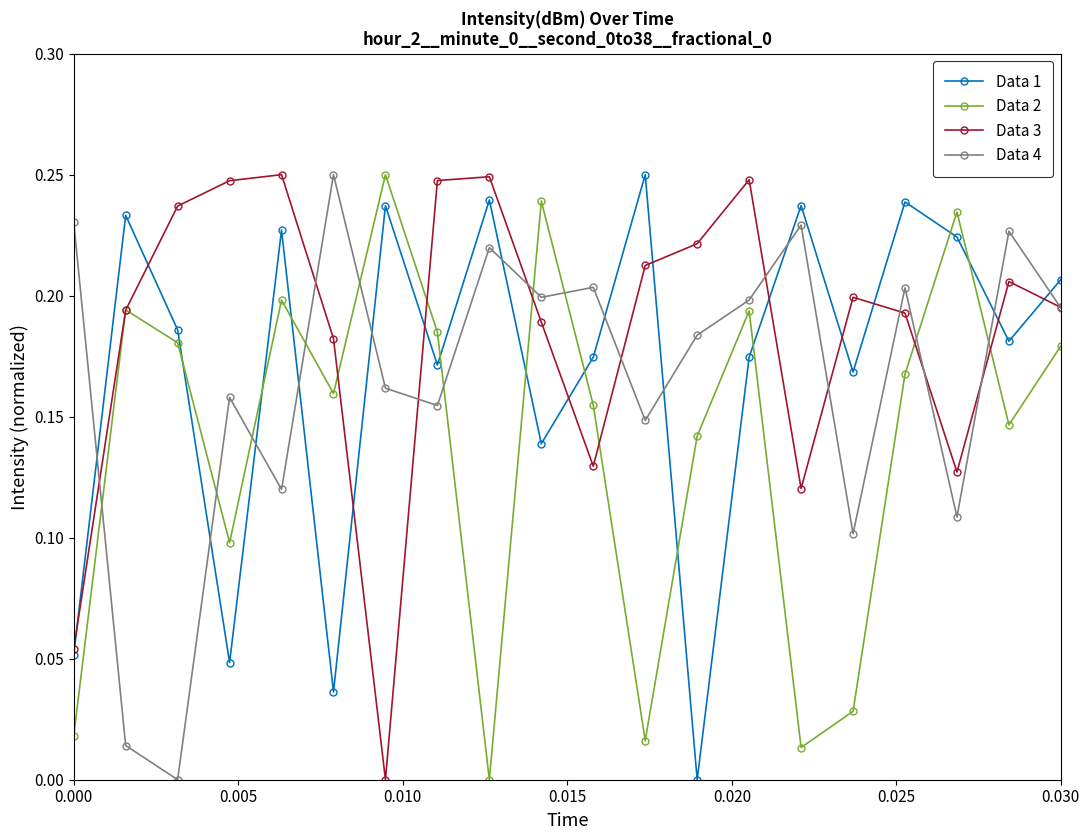

Which series has the largest total across all categories?

Data 3